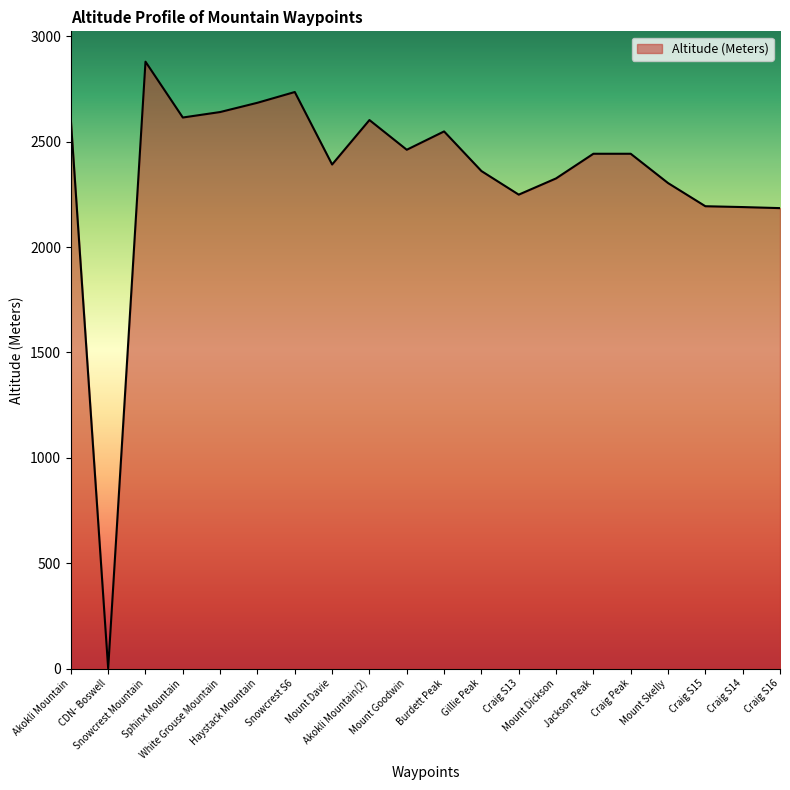

Does the chart have visible grid lines?

No